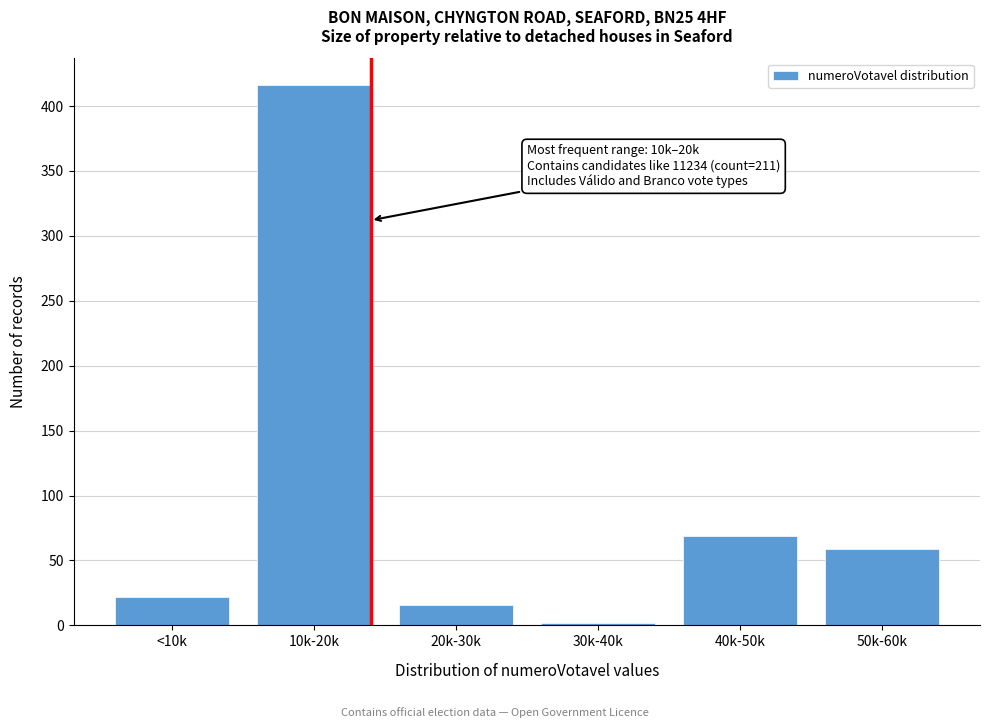

Reading right to left, what are all the values shown in this chart?

59	69	2	16	416	22